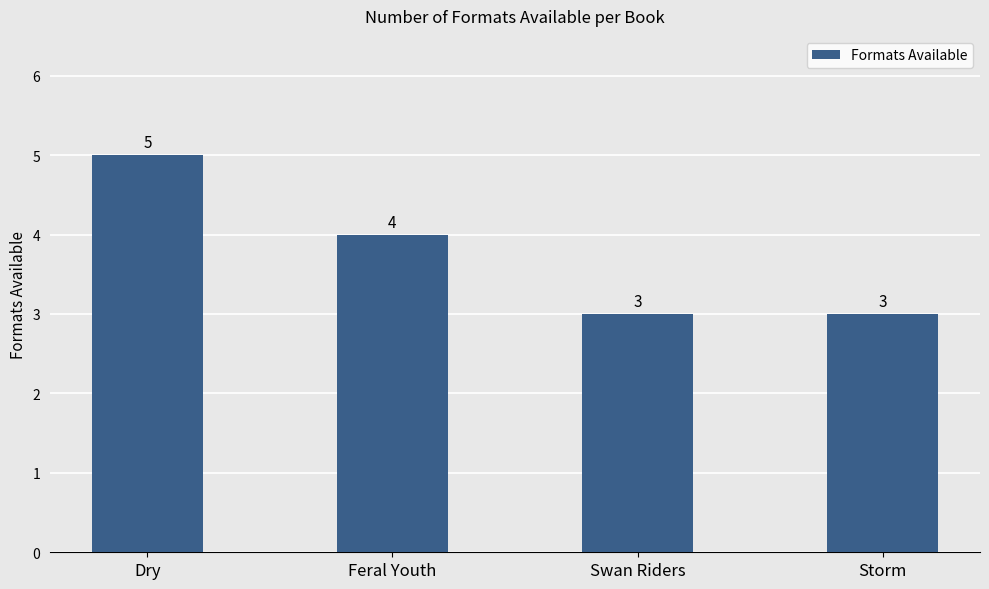

What is the value of the 2nd bar from the left?

4